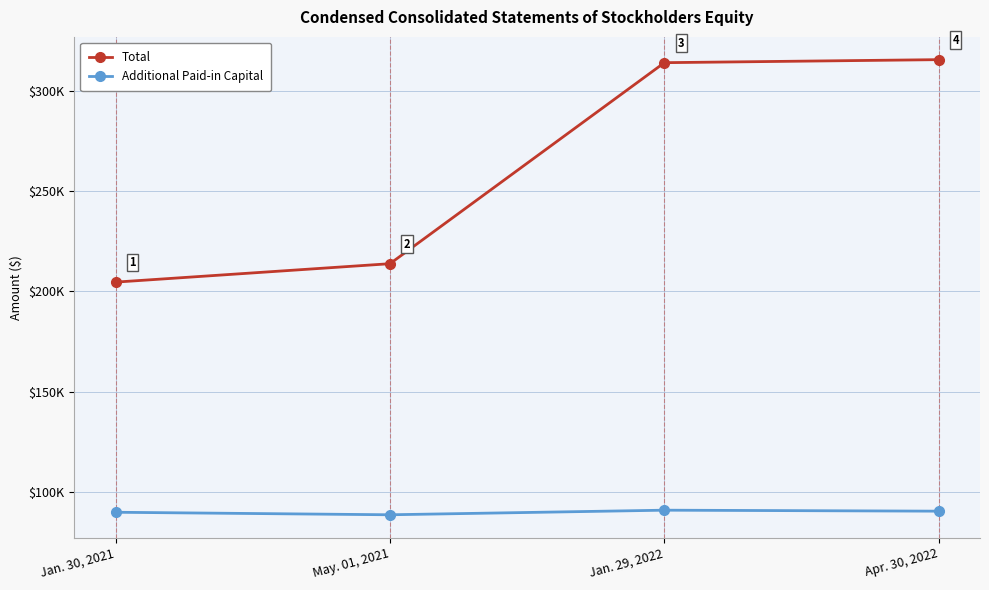

Between Jan. 30, 2021 and Jan. 29, 2022, which is larger?

Jan. 29, 2022